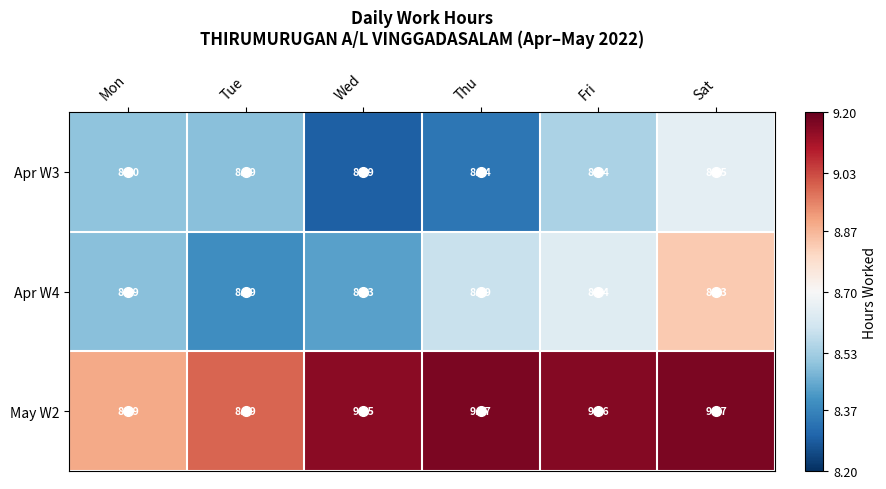

At how many categories does at least one series exceed 8?

6